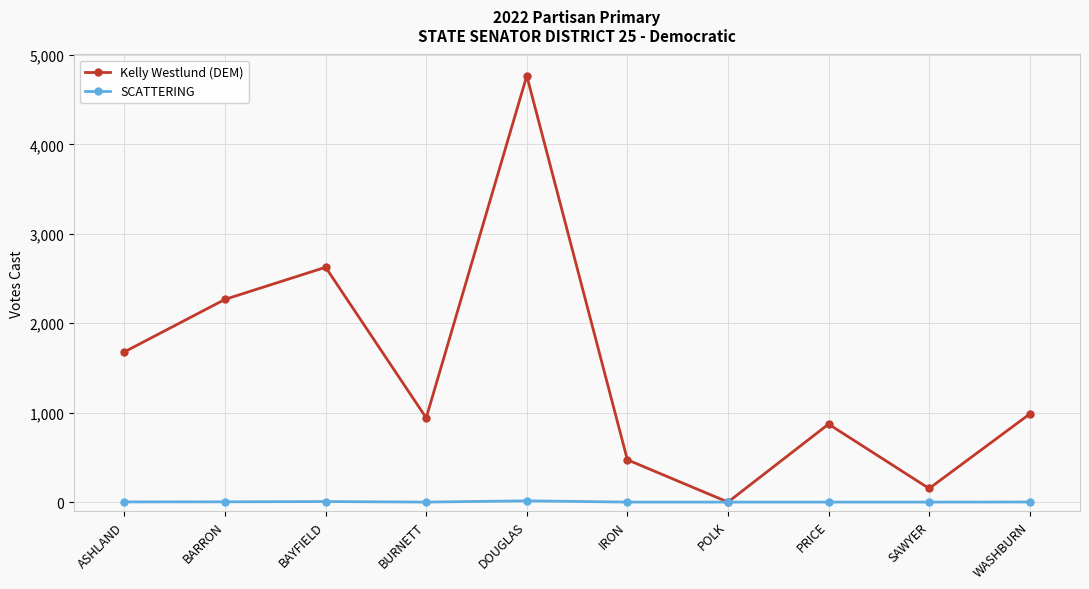

Is the value of Kelly Westlund (DEM) at WASHBURN greater than the value of SCATTERING at PRICE?

Yes